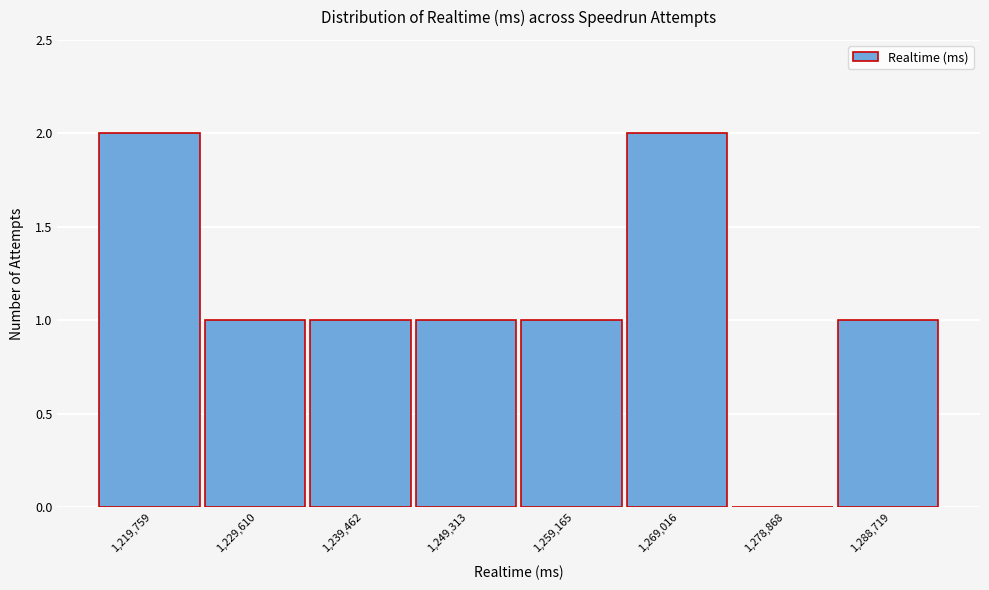

Reading left to right, extract all data points from this chart.

1,219,759=2	1,229,610=1	1,239,462=1	1,249,313=1	1,259,165=1	1,269,016=2	1,278,868=0	1,288,719=1